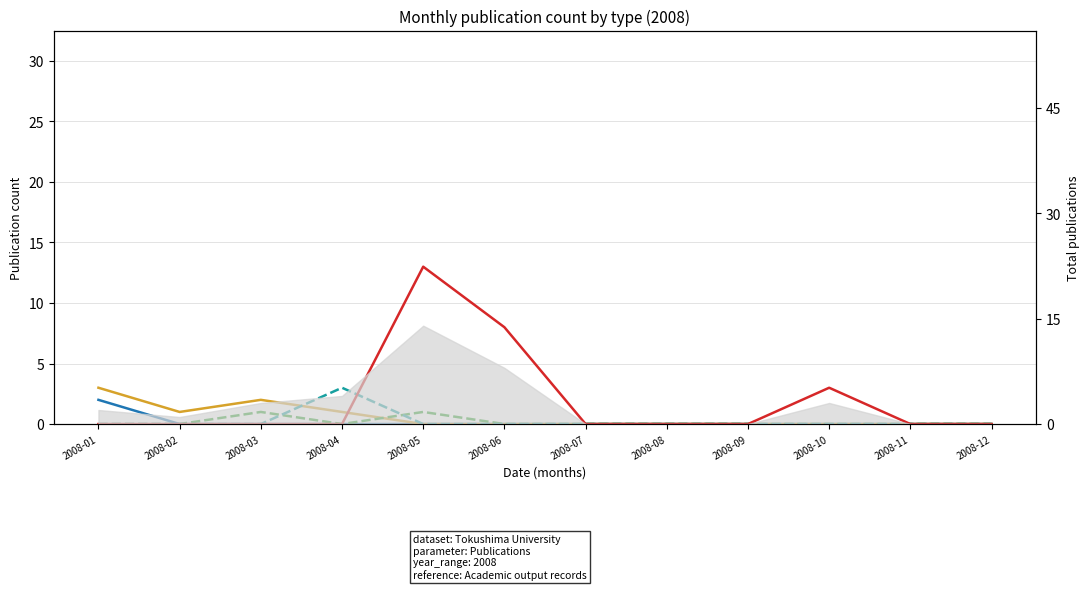

Reading right to left, list all the values displayed in this chart.

著書: 0	0	0	0	0	0	0	0	0	0	0	2
学術論文 (審査論文): 0	0	0	0	0	0	0	0	1	2	1	3
総説・解説: 0	0	0	0	0	0	0	1	0	1	0	0
国際会議: 0	0	0	0	0	0	0	0	3	0	0	0
国内講演発表: 0	0	3	0	0	0	8	13	0	0	0	0